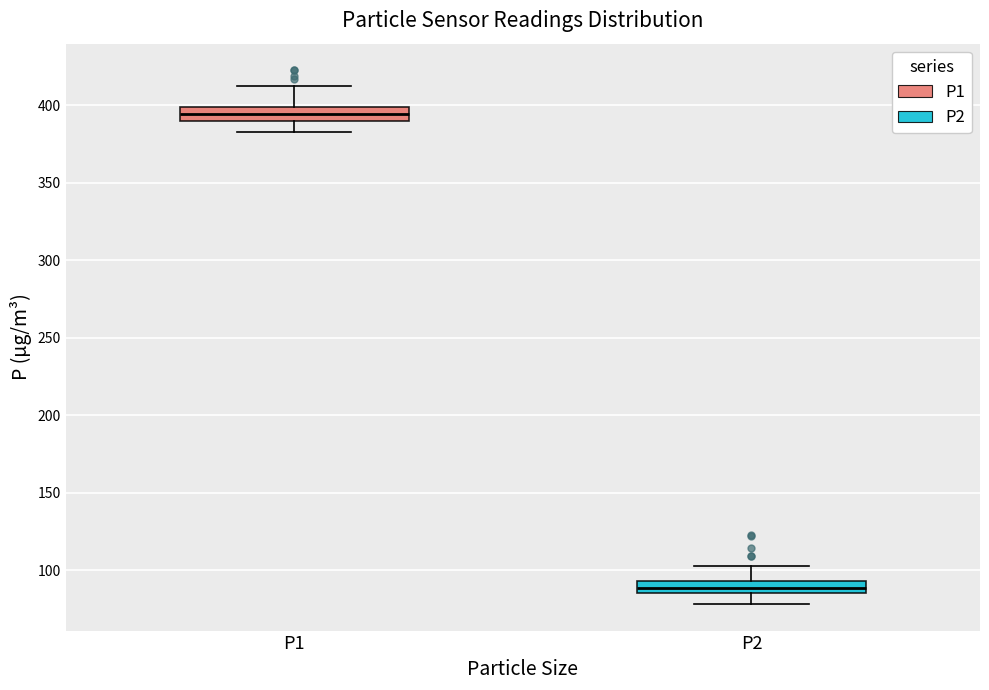

Reading left to right, transcribe this box plot: for each box, give where its median line is, the range the box spans, and where its two whiskers end, as read against the y-axis. The values are not printed on the chart, so give them approximately, as read against the axis.

P1: median 395, box 390 to 400, whiskers 385 to 415
P2: median 90, box 85 to 95, whiskers 80 to 100